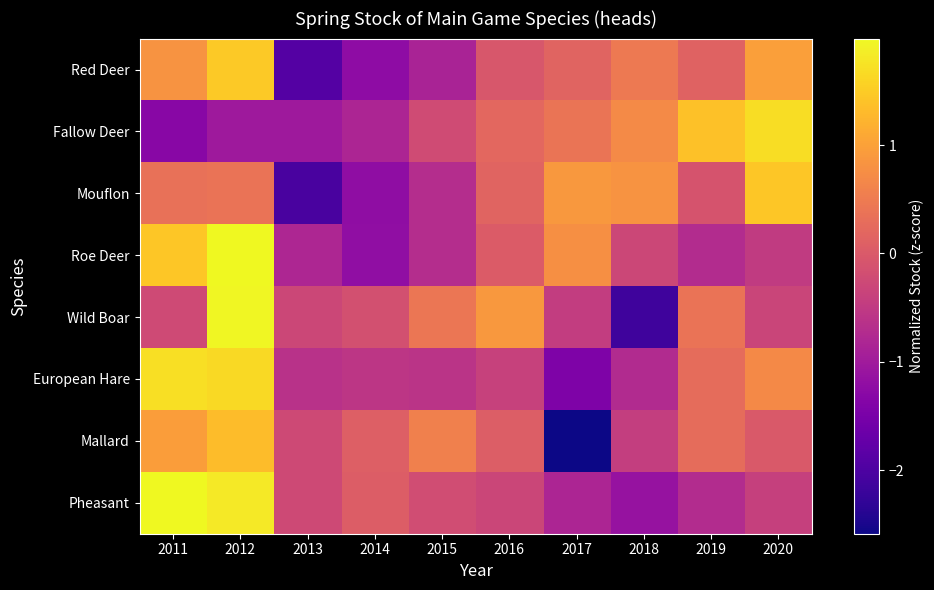

How many categories are shown in the chart?

10